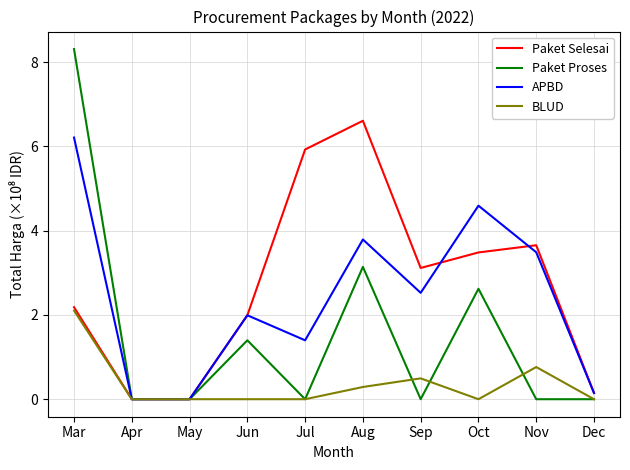

The Paket Proses series shows 0.0 at Nov. True or false?

True